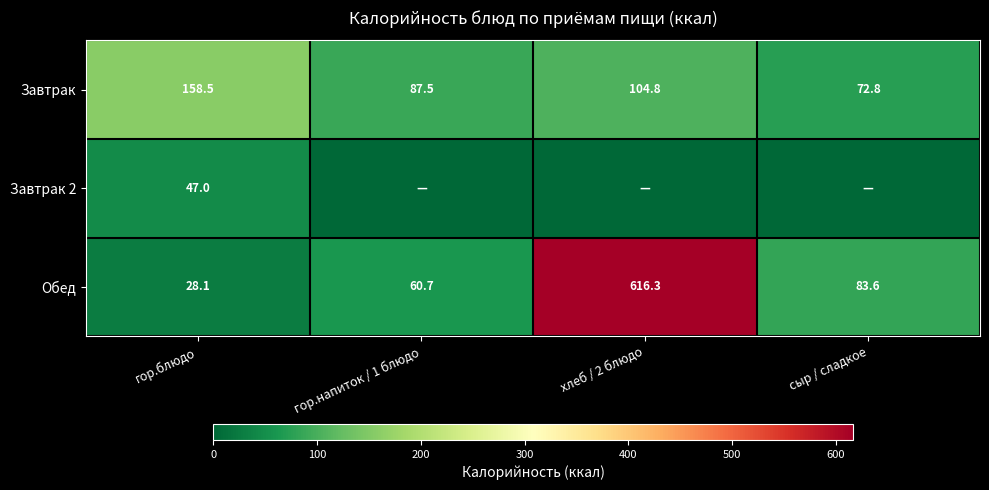

What is the difference between the maximum and second lowest values in the Завтрак series?

71.0